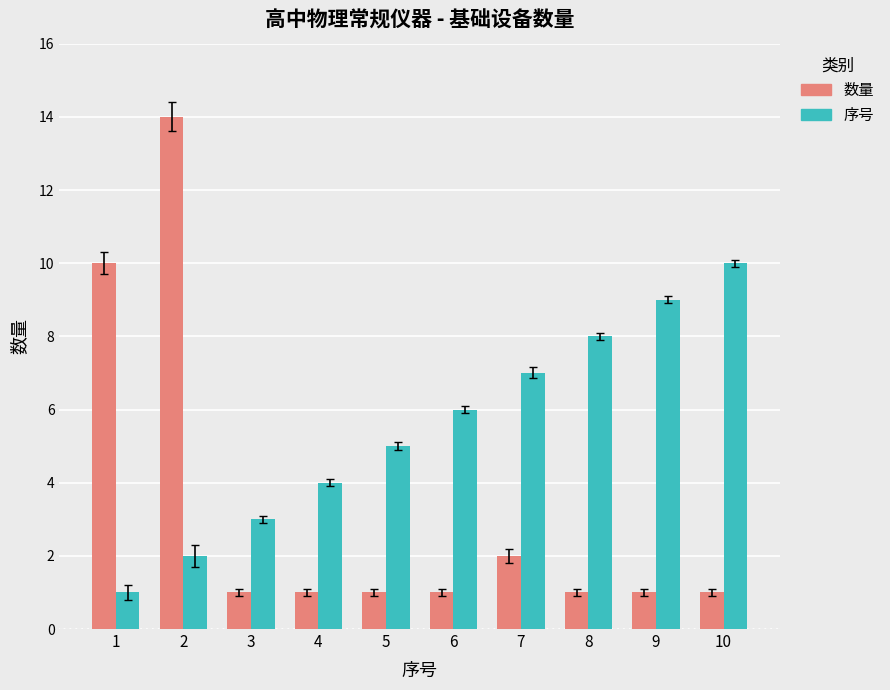

Which series has the widest spread of values?

数量